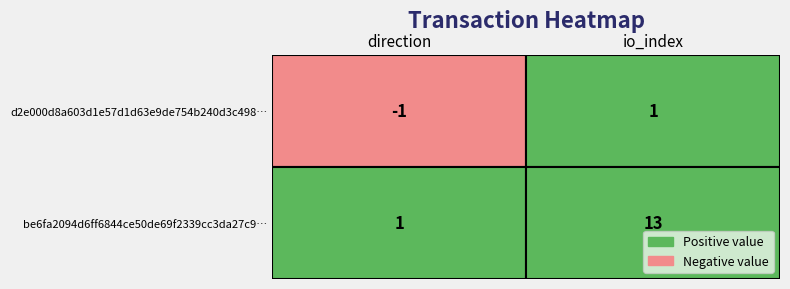

How many values in d2e000d8a603d1e57d1d63e9de754b240d3c498 are below zero?

1